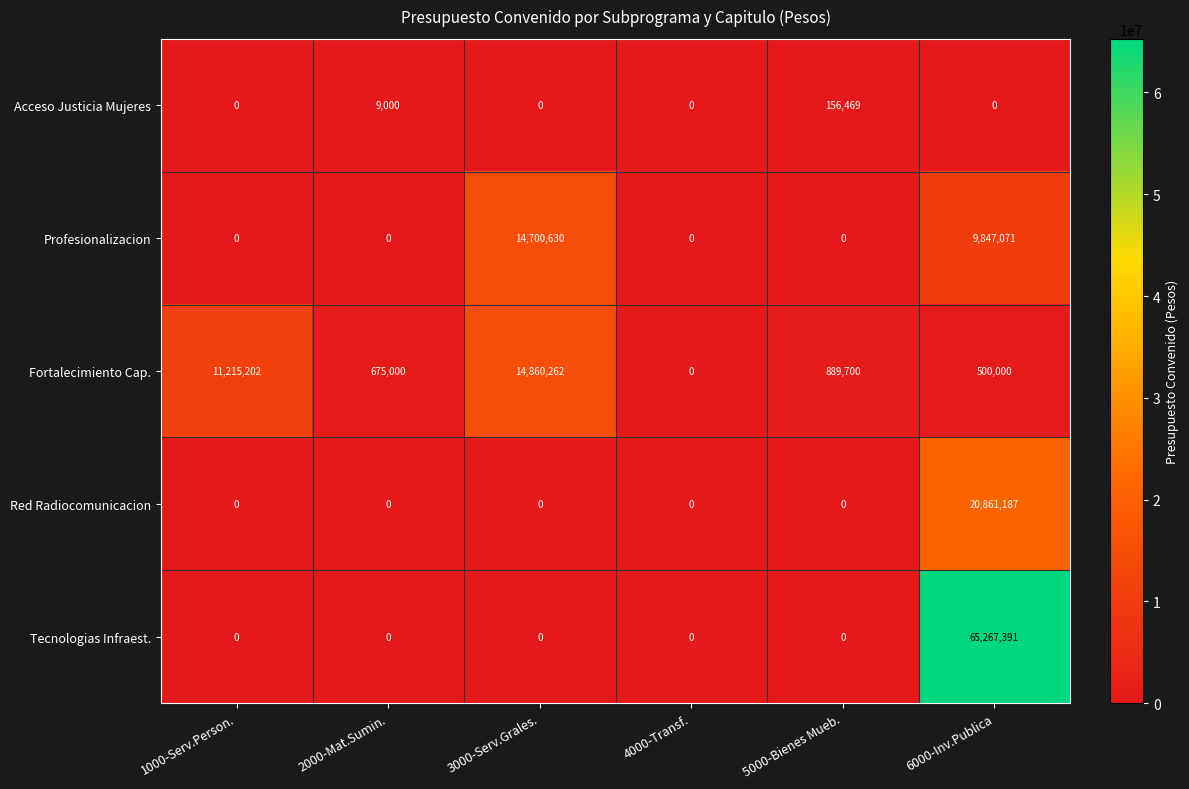

How many Profesionalizacion values are between 0 and 9847071?

5